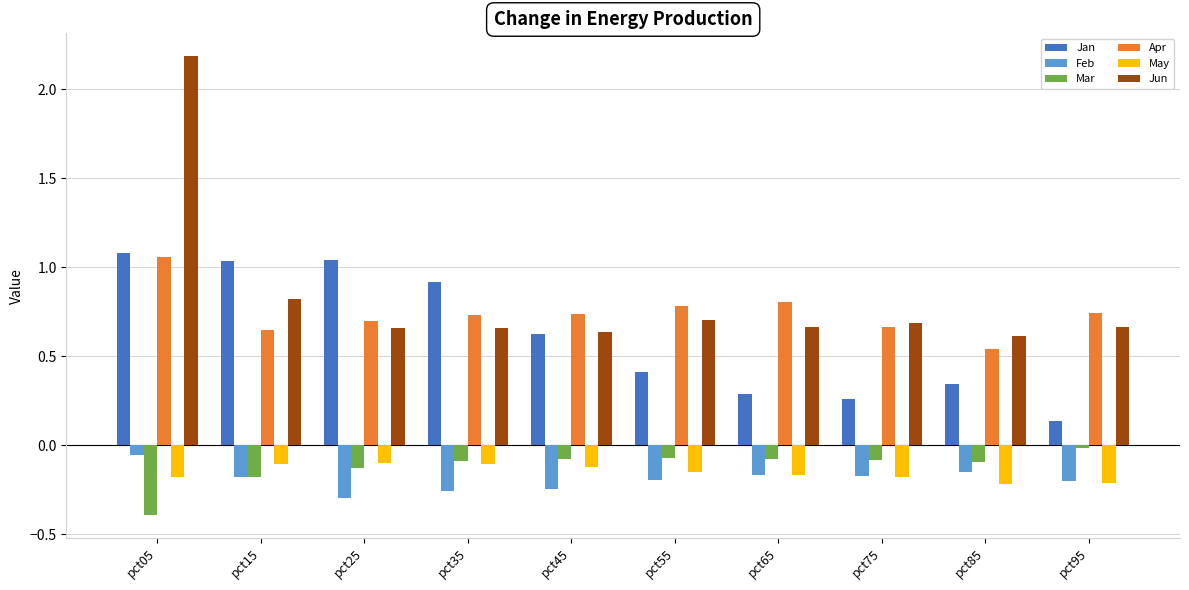

What is the sum of all May values?

-1.5